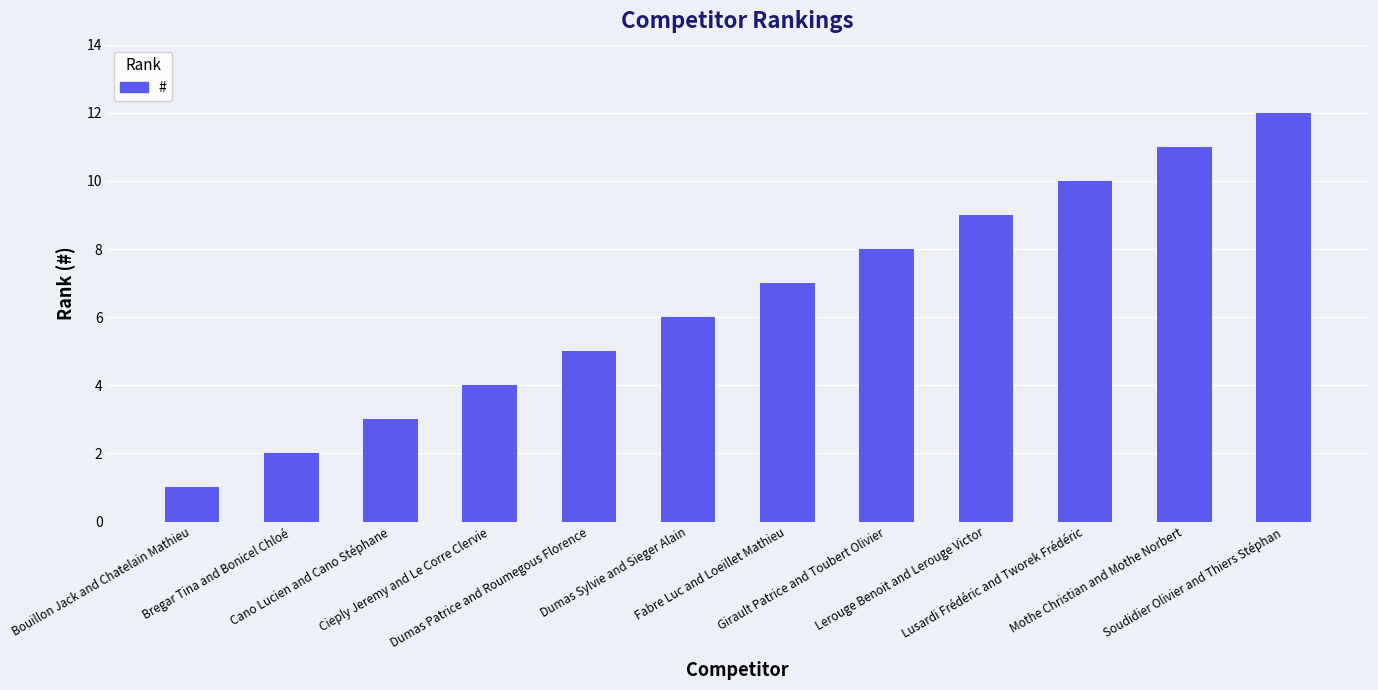

List the labels in order of value, largest first.

Soudidier Olivier and Thiers Stéphan, Mothe Christian and Mothe Norbert, Lusardi Frédéric and Tworek Frédéric, Lerouge Benoit and Lerouge Victor, Girault Patrice and Toubert Olivier, Fabre Luc and Loeillet Mathieu, Dumas Sylvie and Sieger Alain, Dumas Patrice and Roumegous Florence, Cieply Jeremy and Le Corre Clervie, Cano Lucien and Cano Stéphane, Bregar Tina and Bonicel Chloé, Bouillon Jack and Chatelain Mathieu